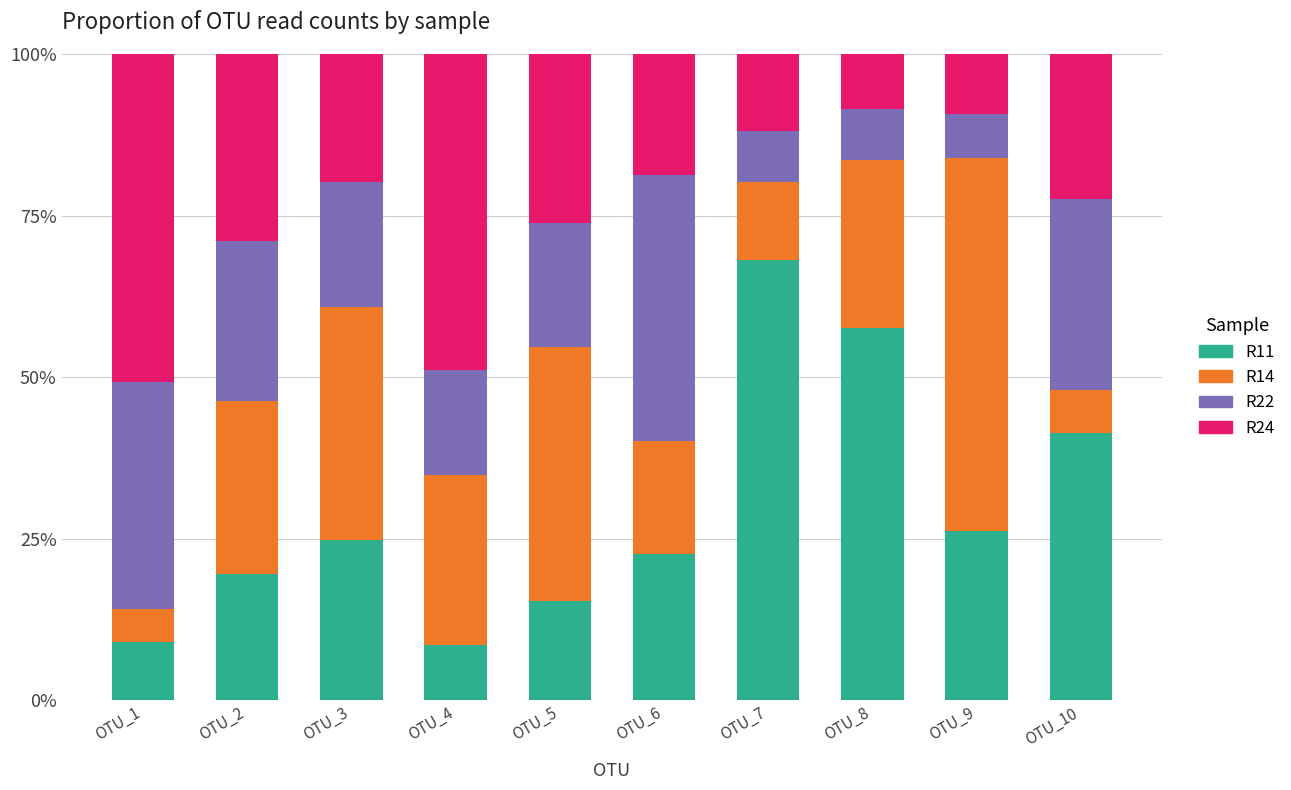

What is the total value across all series at OTU_5?

100.0